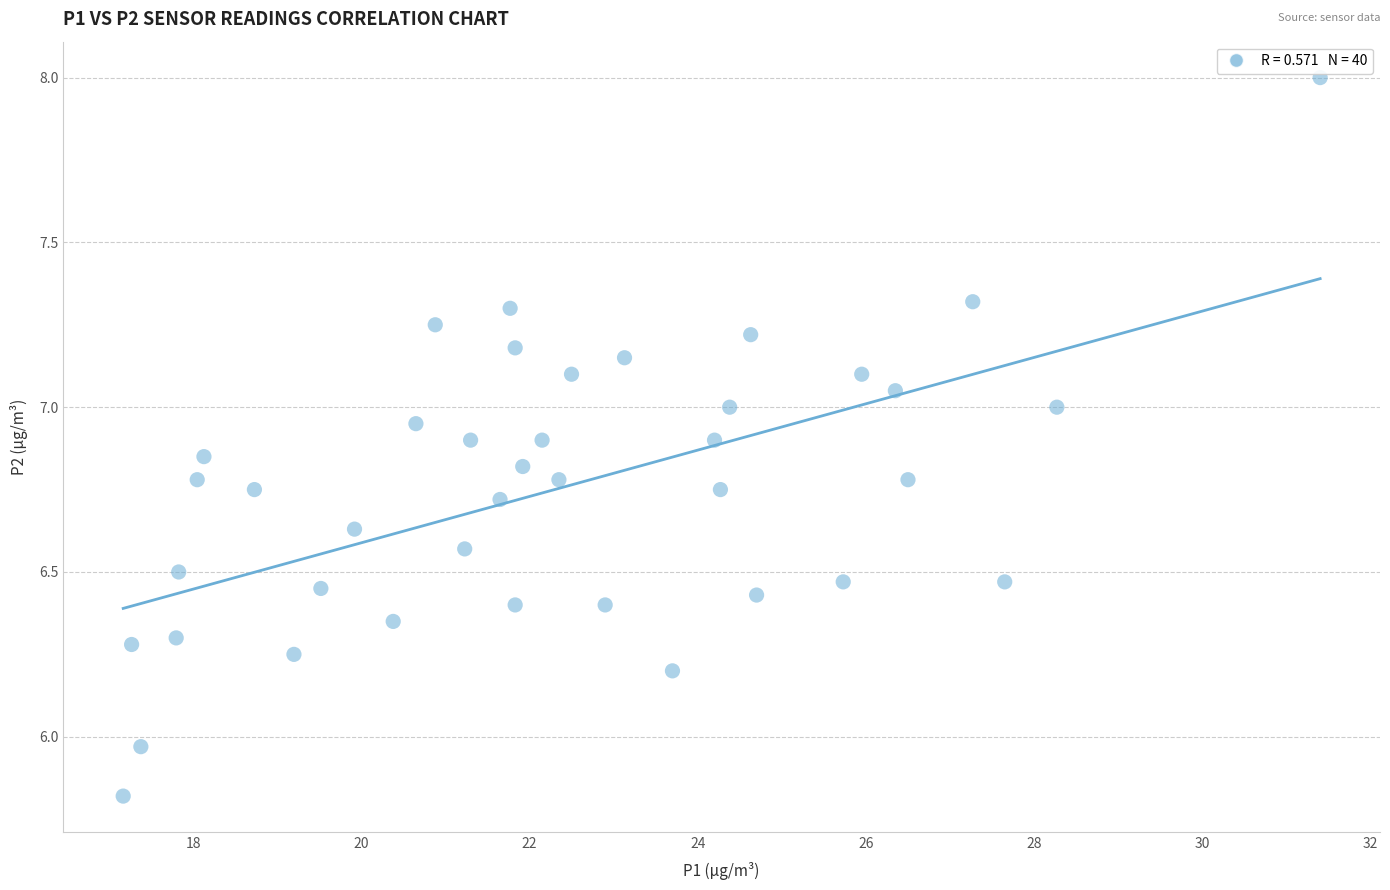

What is the range of X values (max minus min)?

14.2